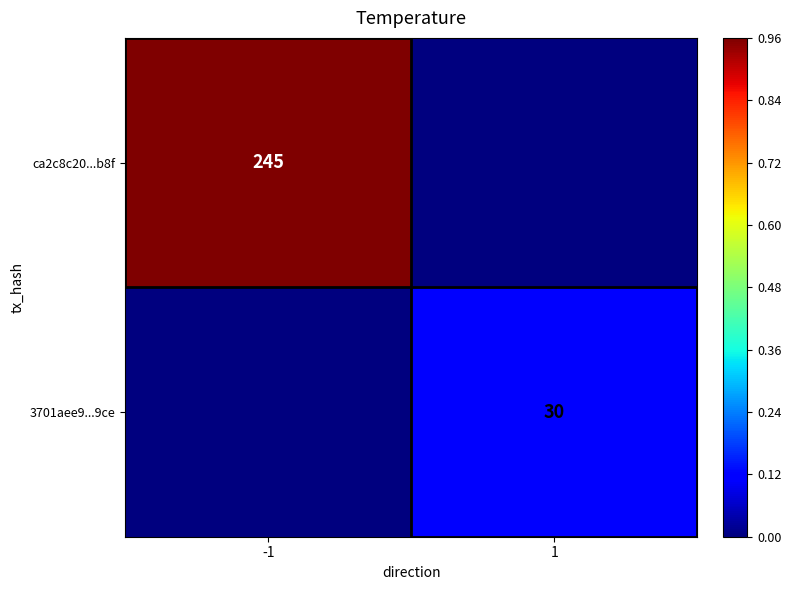

The value of ca2c8c20...b8f at -1 is 371. True or false?

False